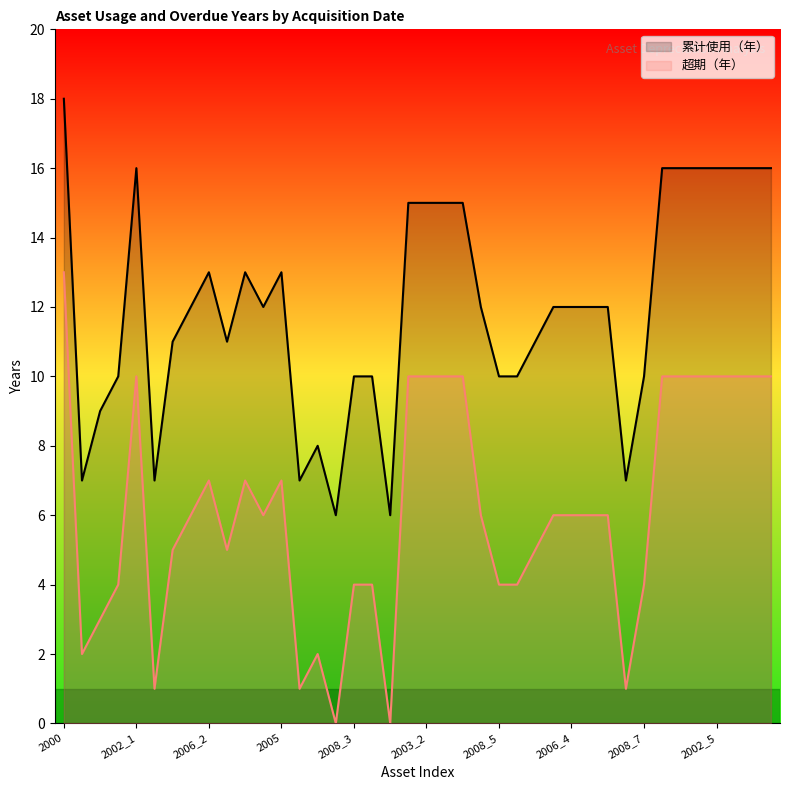

Rank the series at 2008_7 from lowest to highest value.

超期（年）, 累计使用（年）